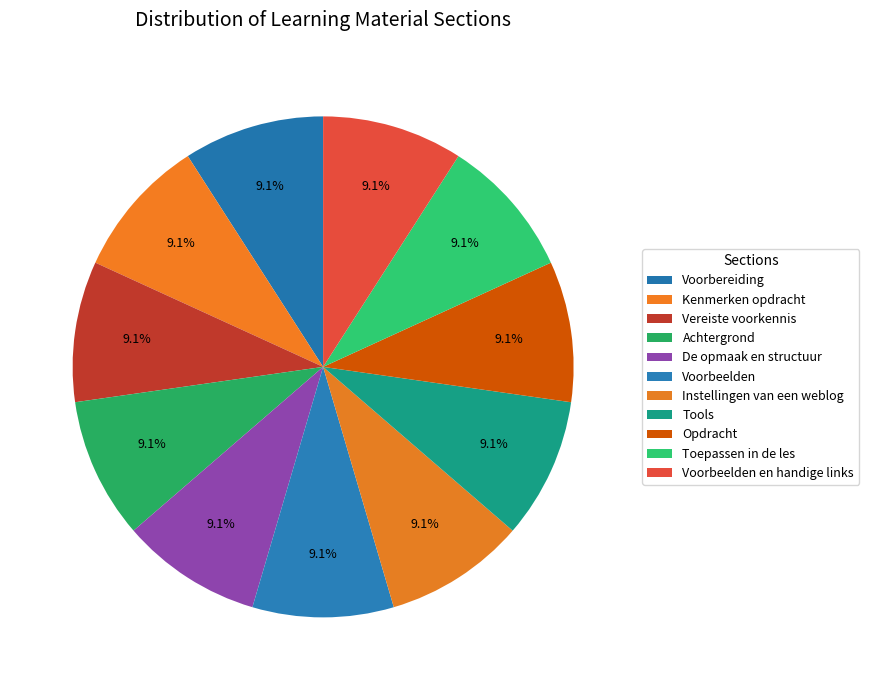

True or false: Voorbereiding accounts for 18% of the total.

False